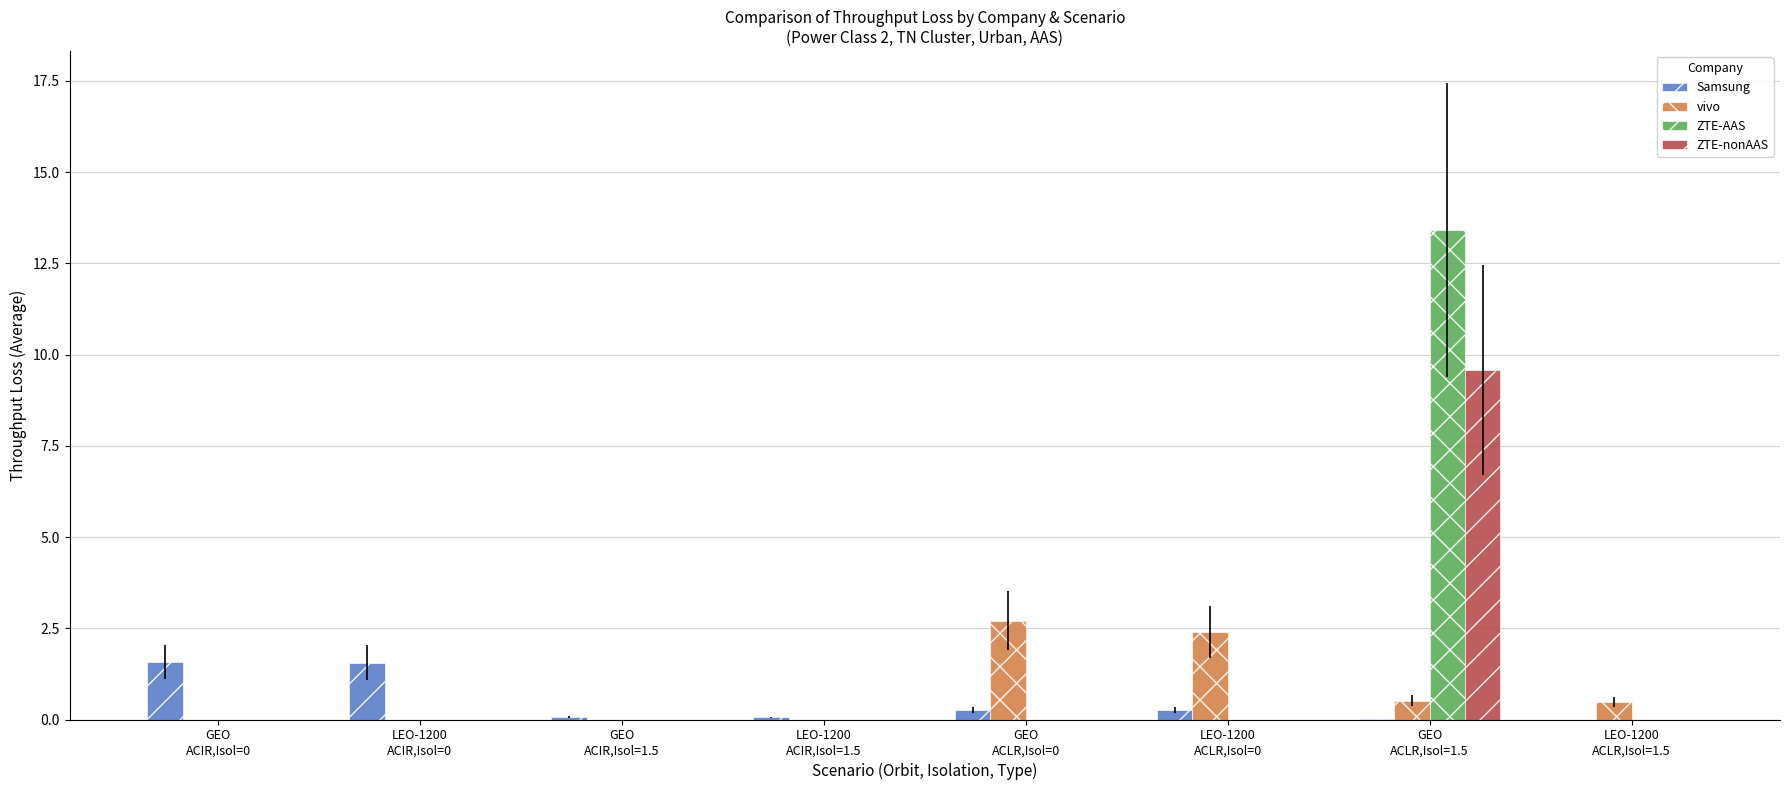

What is the sum of all vivo values?

6.1